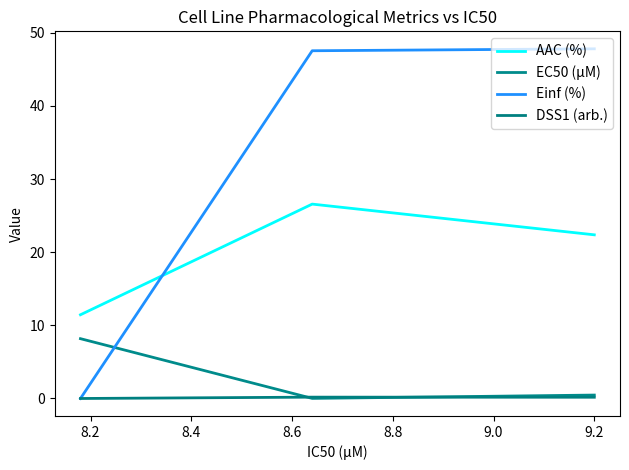

Does the chart display data point markers on the line(s)?

No